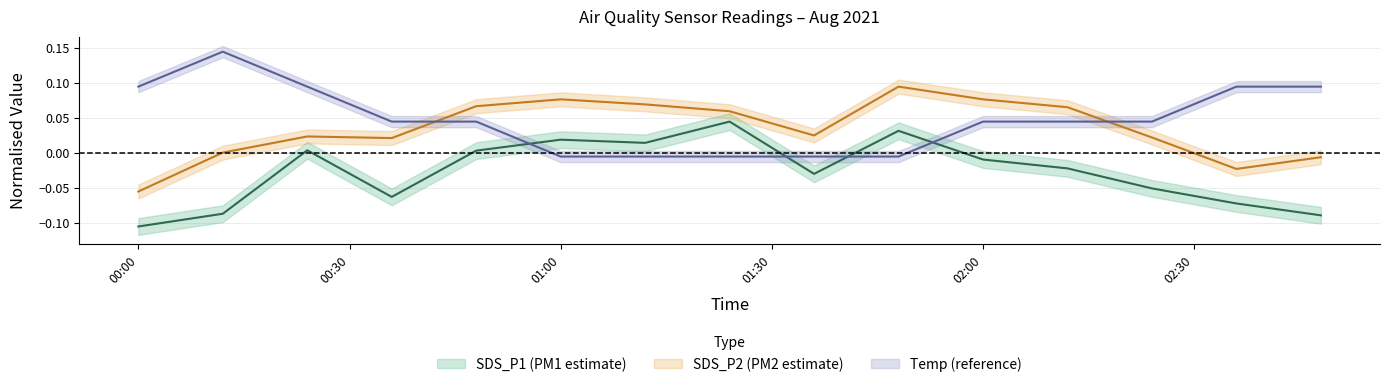

Which series changed the most between 2021/08/01 00:12 and 2021/08/01 02:00?

Temp